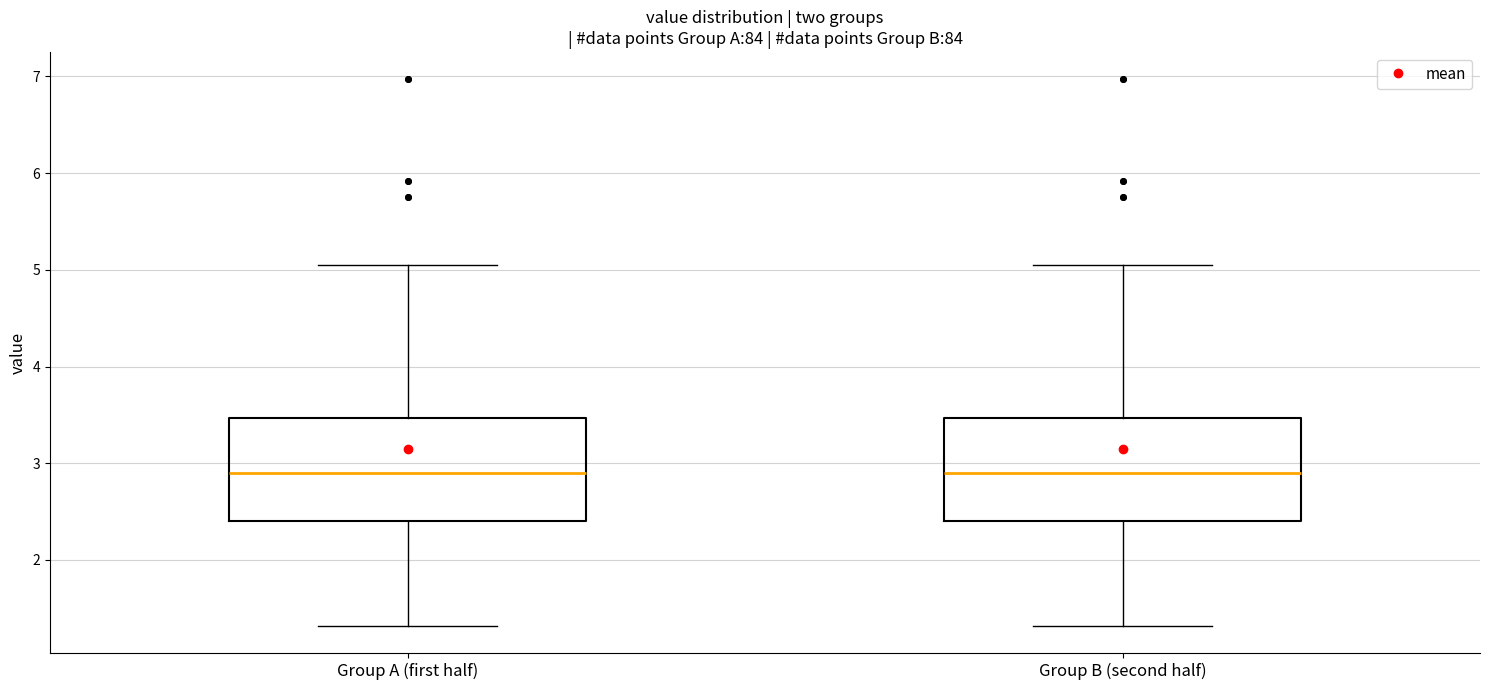

Where does the lower whisker of the box for Group A (first half) end on the y-axis? The values are not printed on the chart, so give them approximately, as read against the axis.

1.3